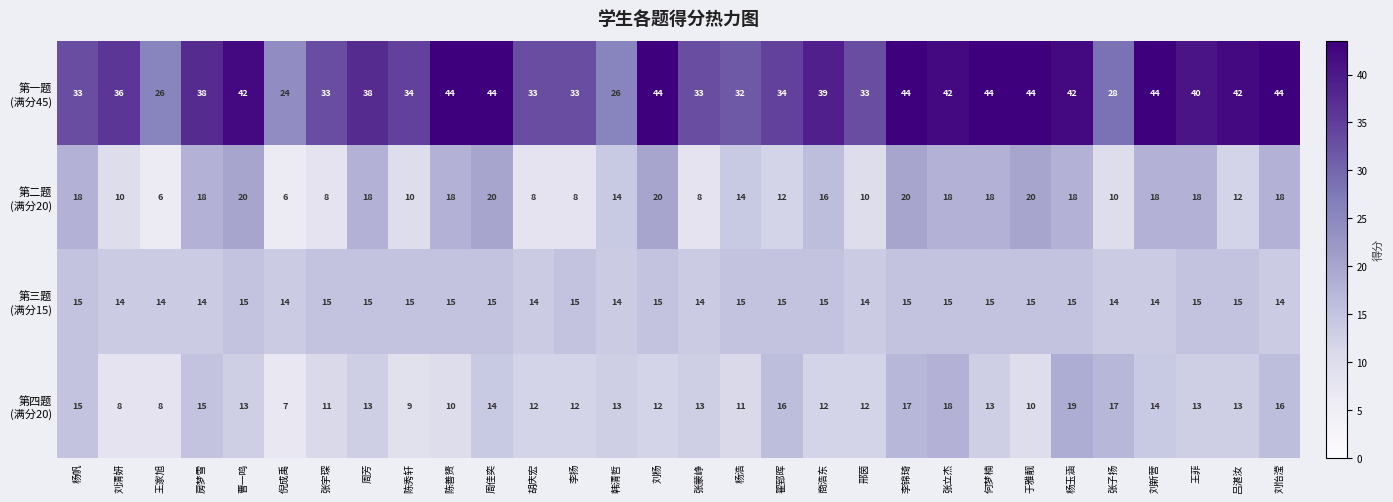

What is the greatest value displayed?

44